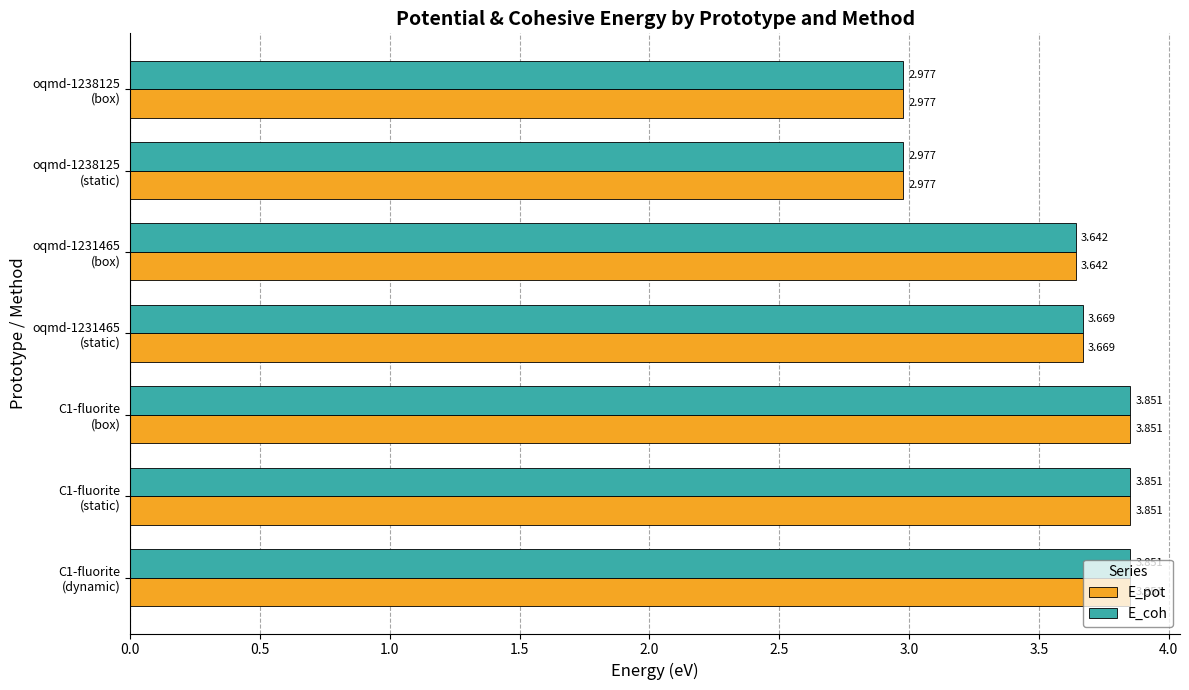

How many categories are shown in the chart?

7